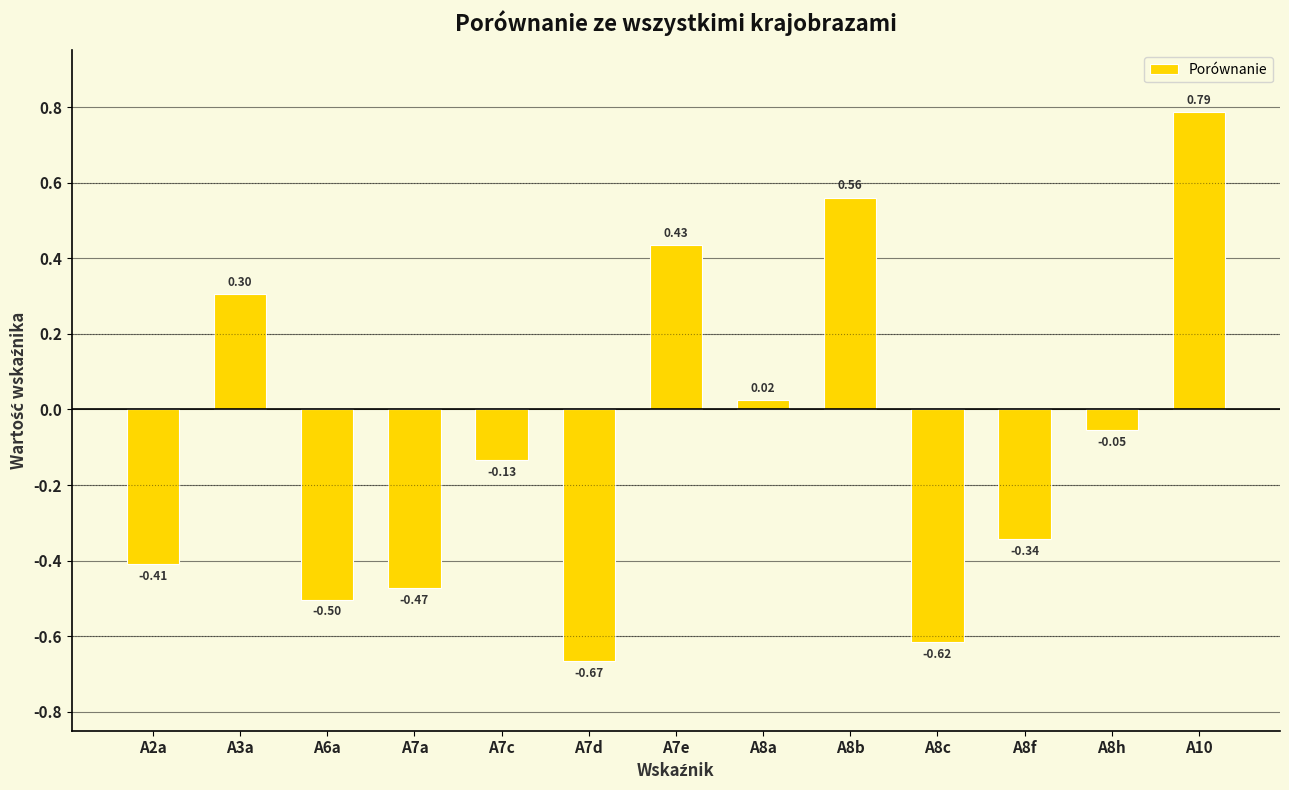

What is the change in value from A3a to A10?

+0.5